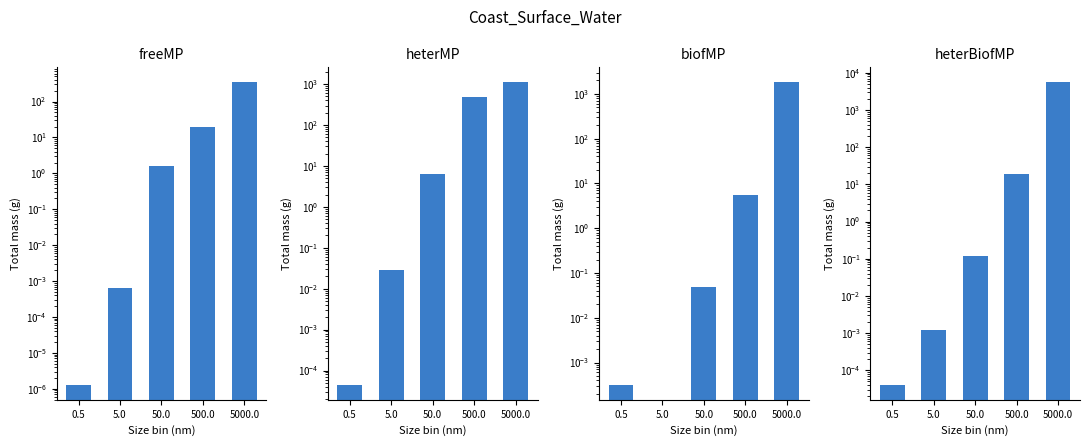

Is the value of biofMP at 0.5 greater than the value of heterMP at 50.0?

No